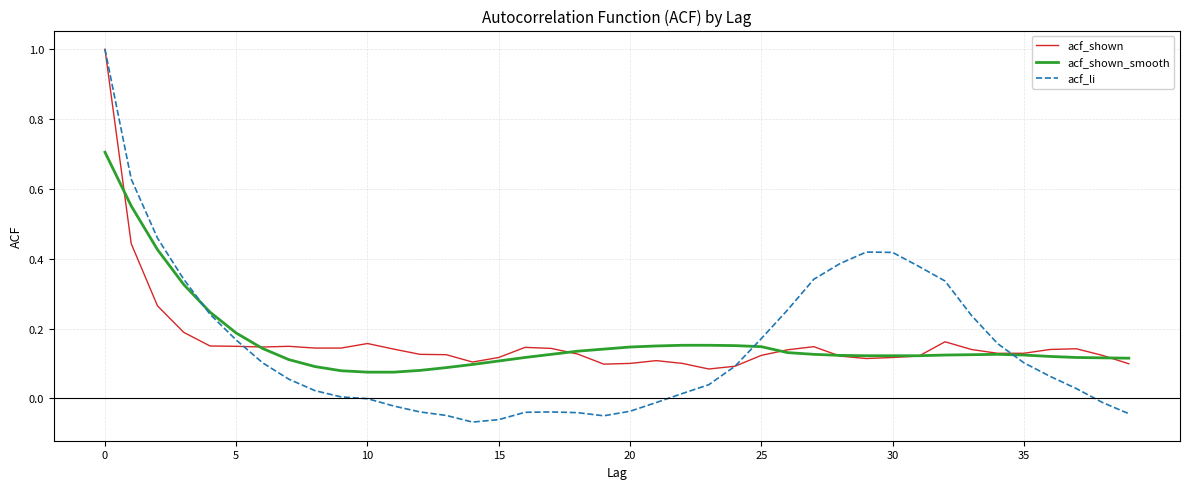

What is the maximum value shown in the chart?

1.0